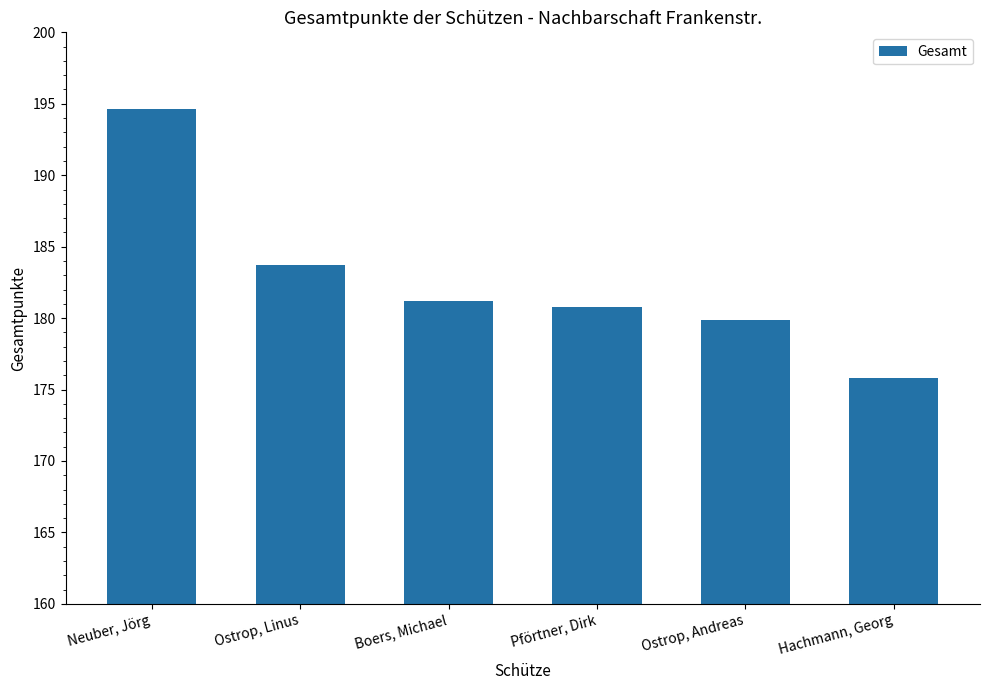

At which category does the chart reach its peak across all series?

Neuber, Jörg